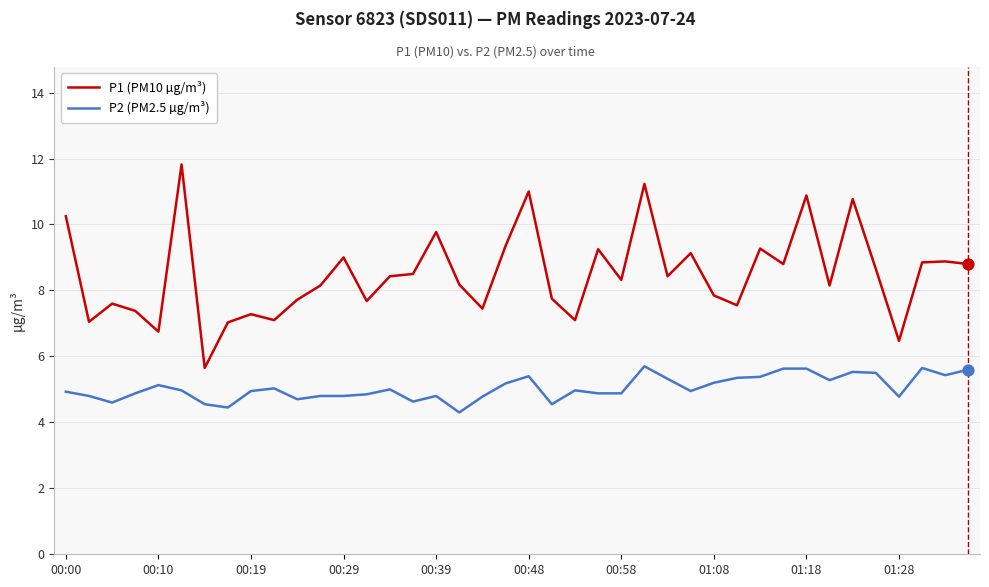

Which series has the largest total across all categories?

P1 (PM10 µg/m³)